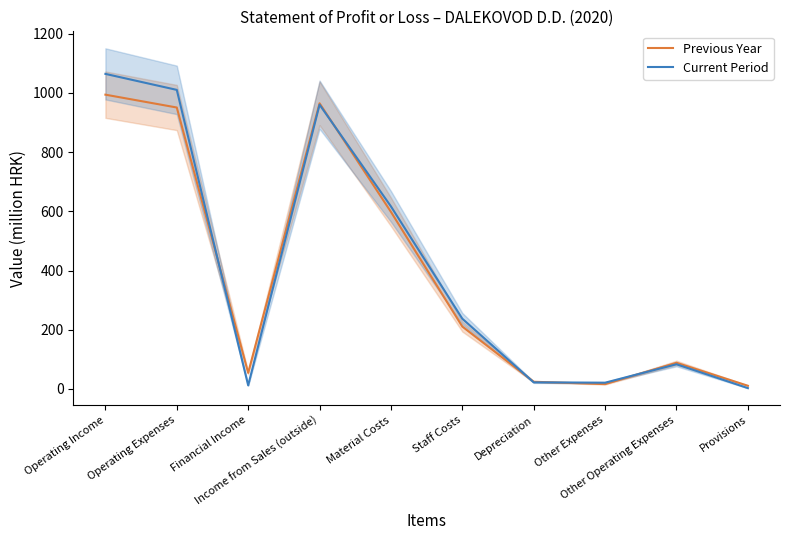

How many lines are shown in the chart?

2